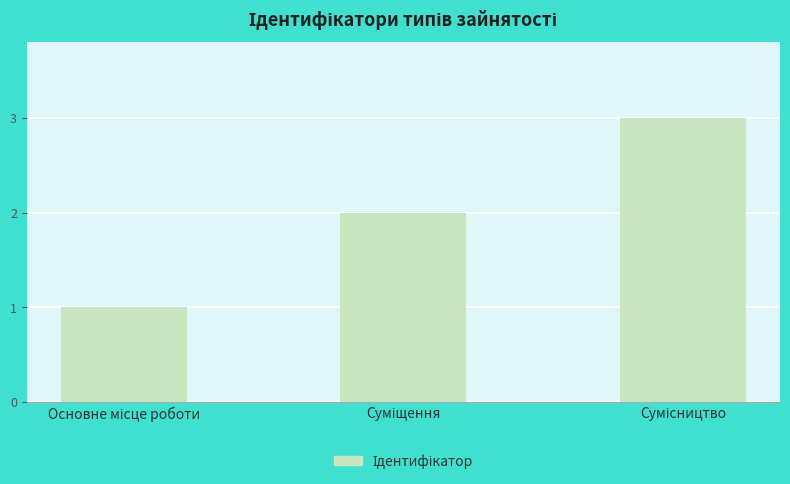

What is the sum of all values?

6